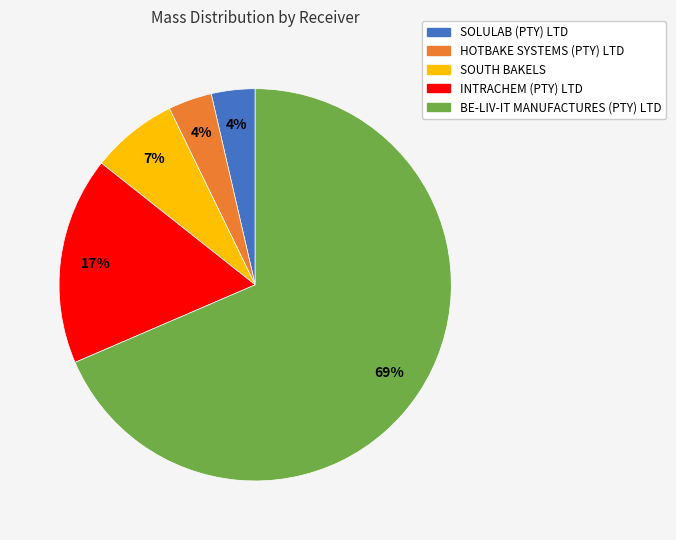

To the nearest percent, what is the average slice percentage?

20%